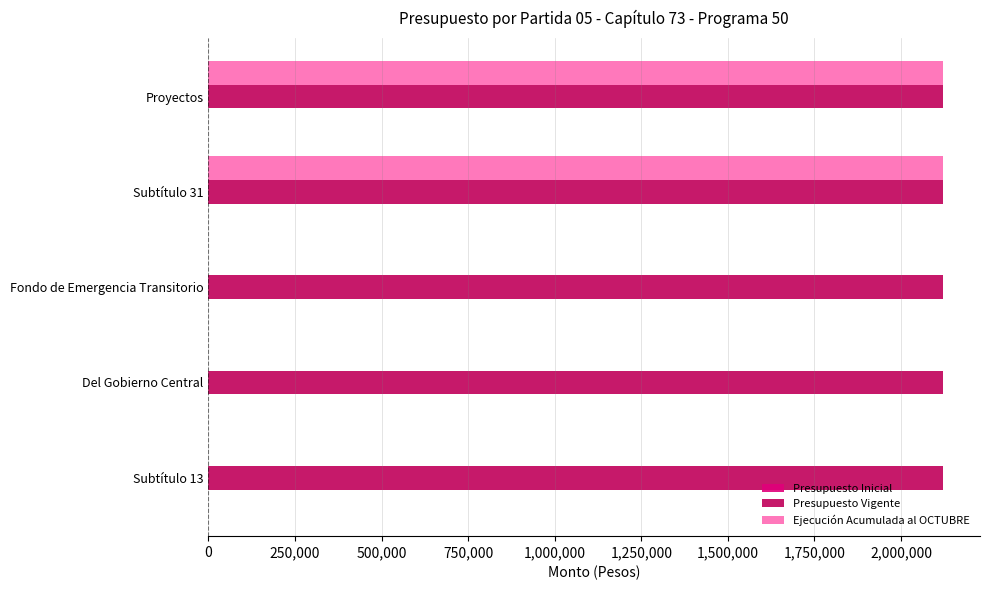

Which series changed the most between Fondo de Emergencia Transitorio and Proyectos?

Ejecución Acumulada al OCTUBRE